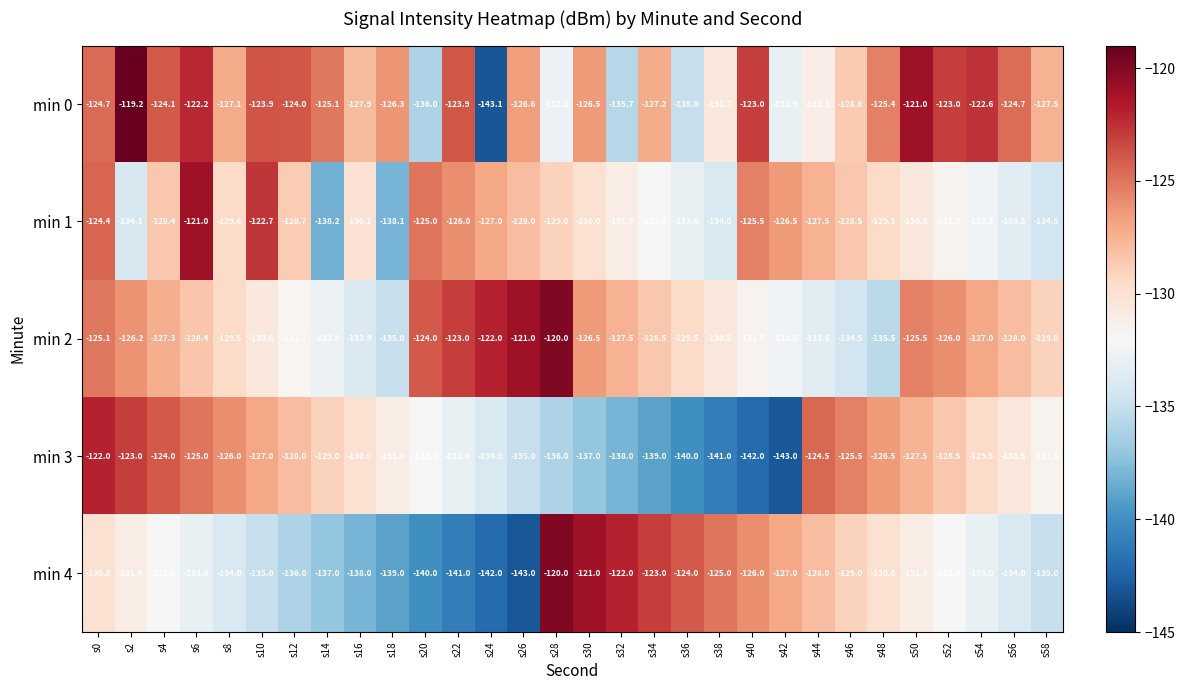

The min 1 series shows -170.8 at s30. True or false?

False